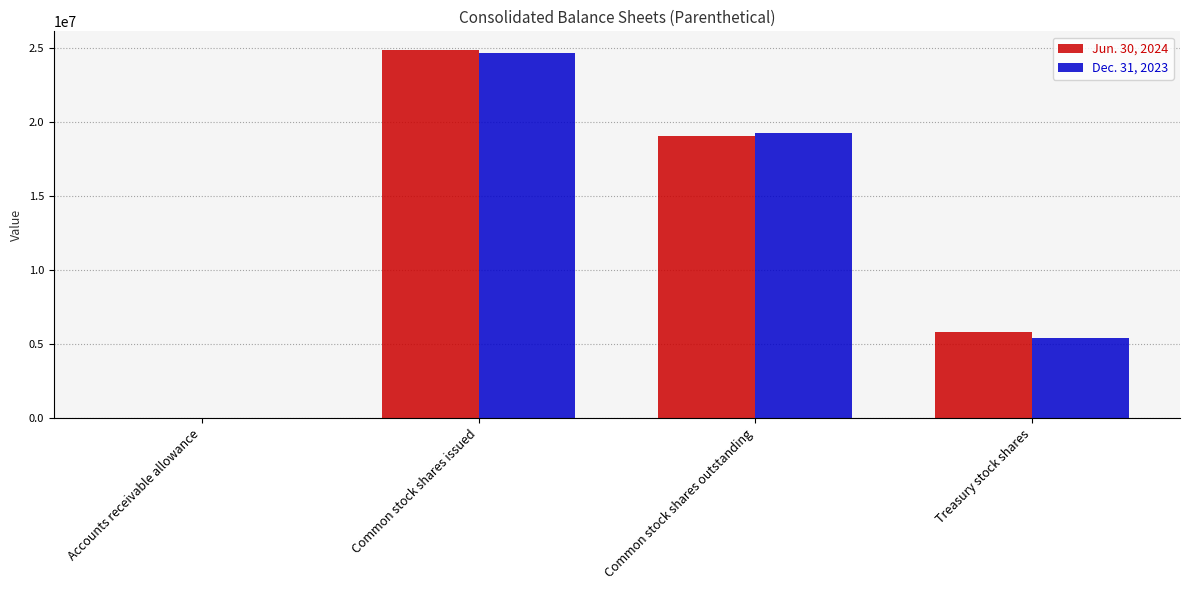

True or false: Dec. 31, 2023 has a value of 19248000 at Common stock shares outstanding.

True